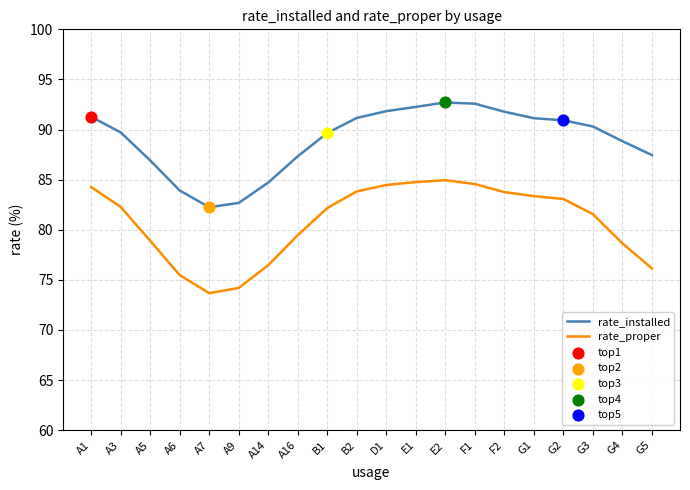

Which series has the widest spread of values?

rate_proper